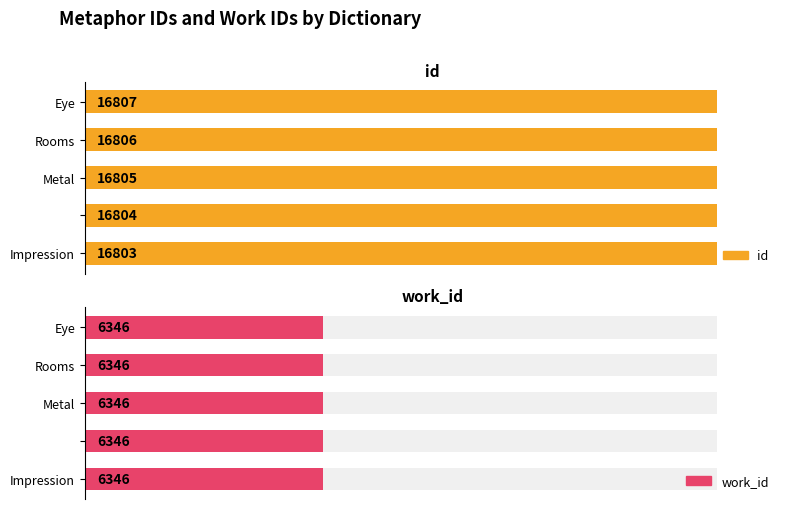

List the series in order of their peak value, highest first.

id, work_id